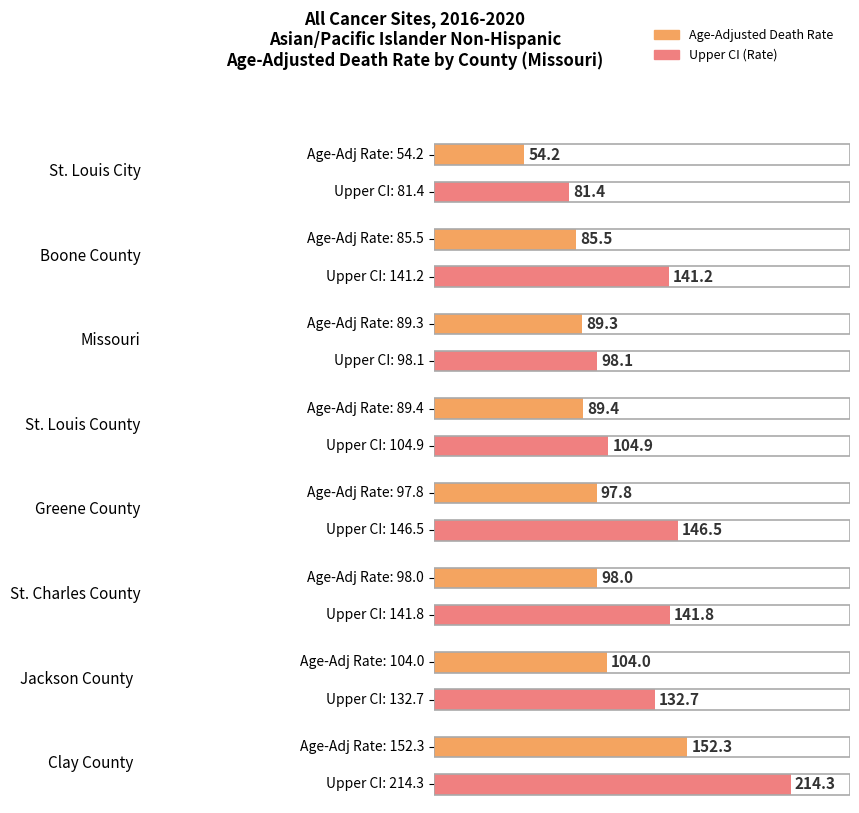

What is the label of the 8th bar from the left?

Clay County